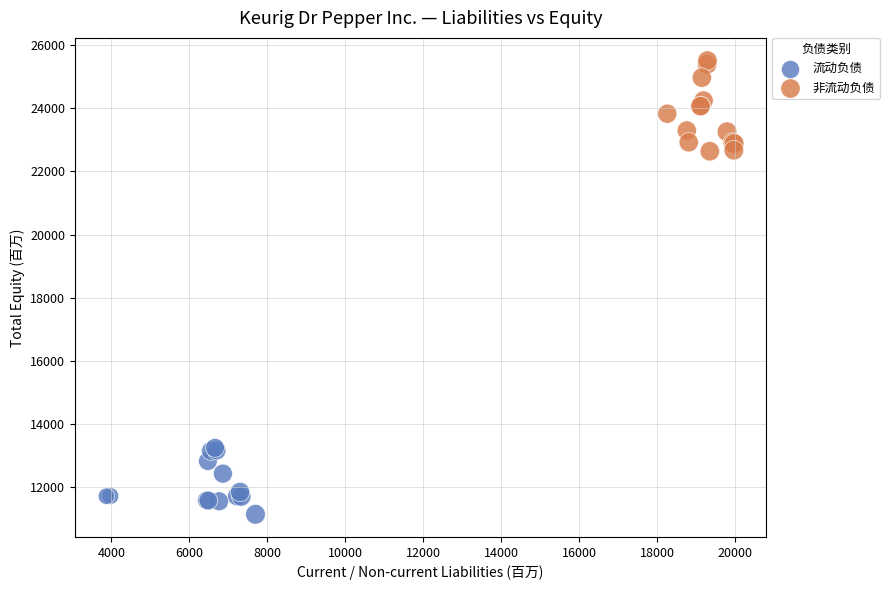

Which series contains the lowest Y value?

流动负债